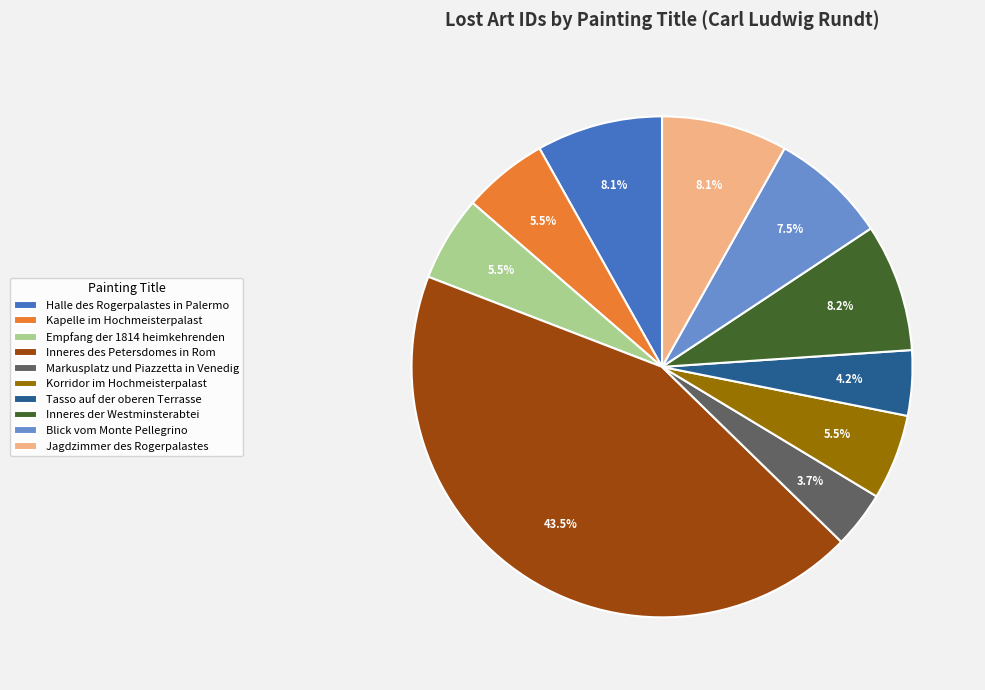

Is Inneres der Westminsterabtei the majority of the pie?

No